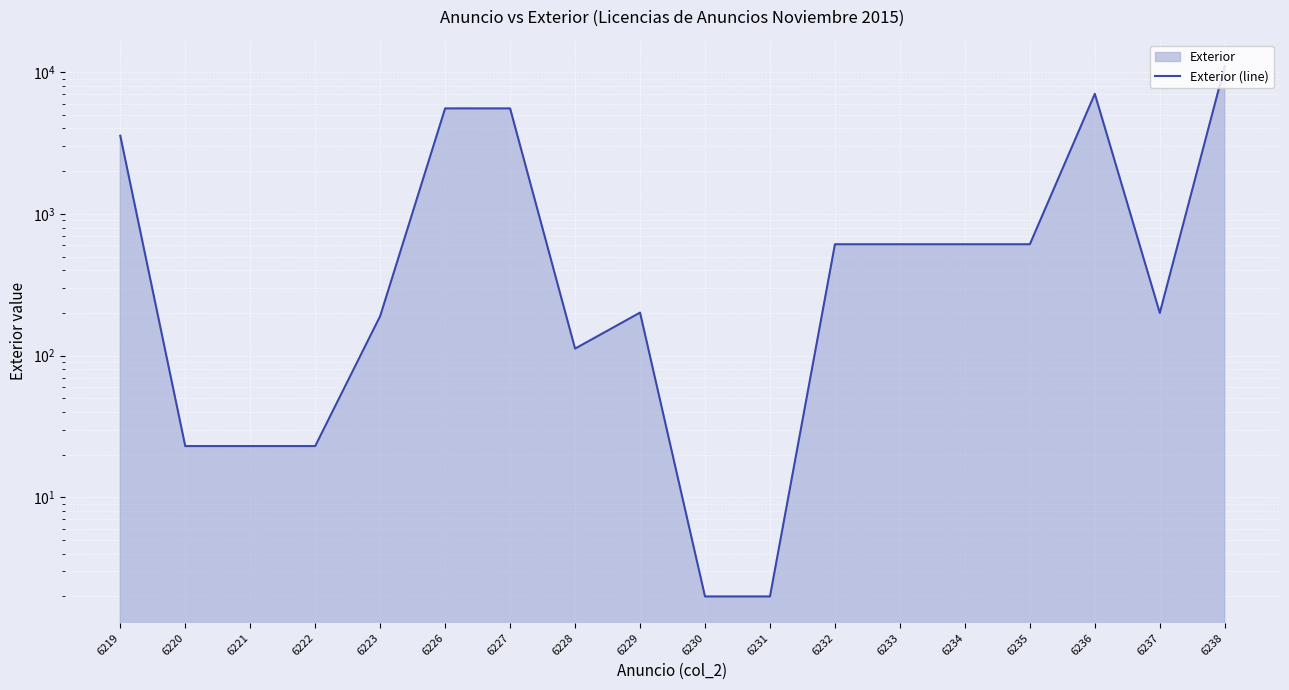

What is the ratio of the value at 6223 to the value at 6232?

0.3